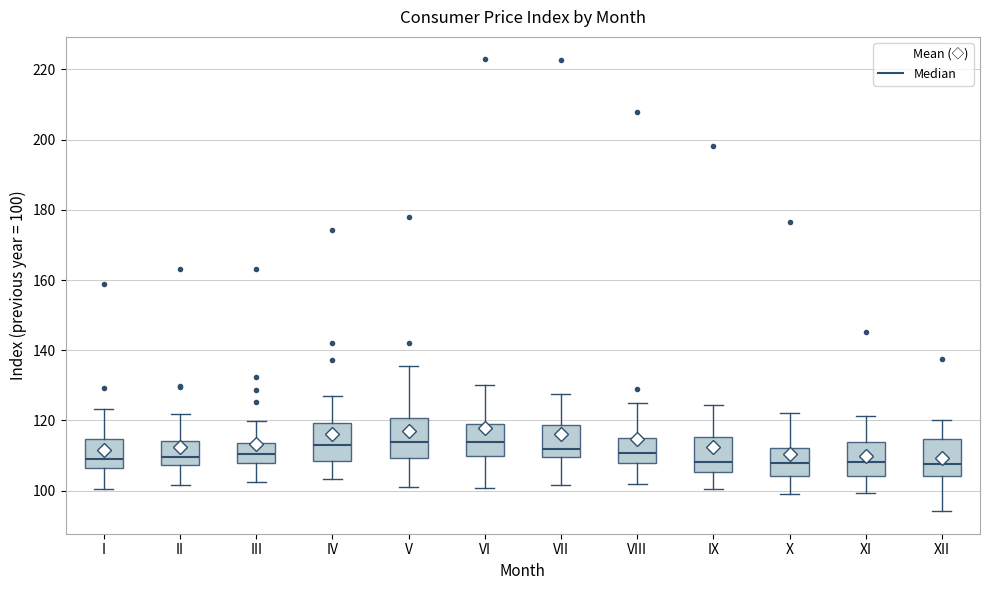

Reading left to right, read every box against the y-axis: the position of its median line, the range the box covers, and the ends of its whiskers. The values are not printed on the chart, so give them approximately, as read against the axis.

I: median 110, box 106 to 114, whiskers 100 to 124
II: median 110, box 108 to 114, whiskers 102 to 122
III: median 110, box 108 to 114, whiskers 102 to 120
IV: median 114, box 108 to 120, whiskers 104 to 126
V: median 114, box 110 to 120, whiskers 100 to 136
VI: median 114, box 110 to 120, whiskers 100 to 130
VII: median 112, box 110 to 118, whiskers 102 to 128
VIII: median 110, box 108 to 116, whiskers 102 to 126
IX: median 108, box 106 to 116, whiskers 100 to 124
X: median 108, box 104 to 112, whiskers 100 to 122
XI: median 108, box 104 to 114, whiskers 100 to 122
XII: median 108, box 104 to 114, whiskers 94 to 120